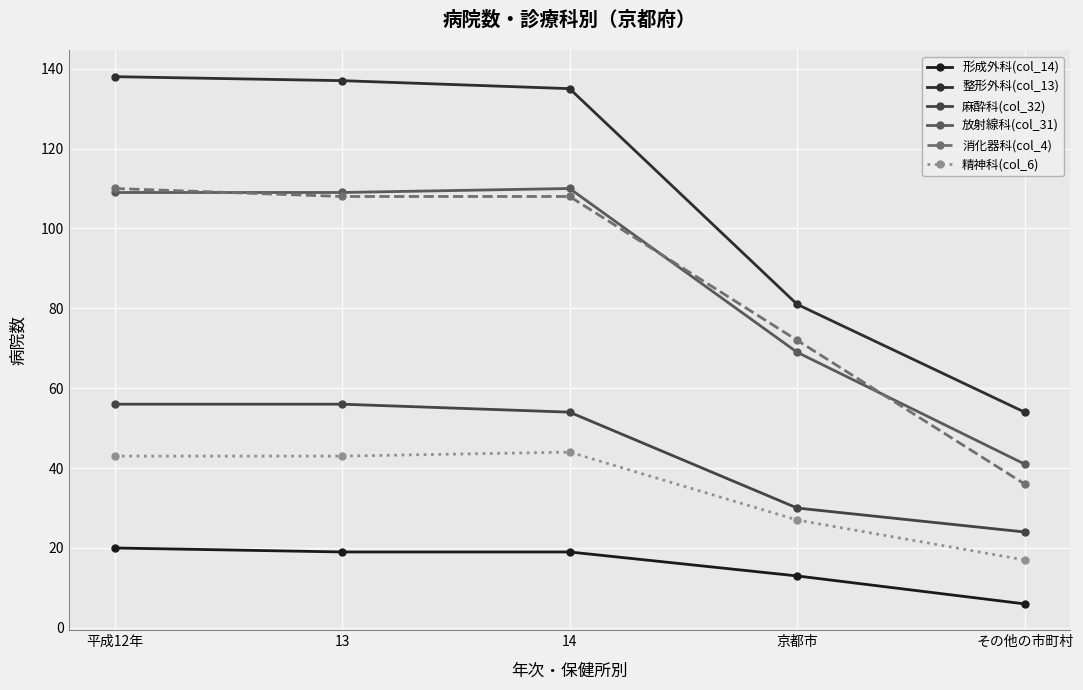

Does the chart display data point markers on the line(s)?

Yes